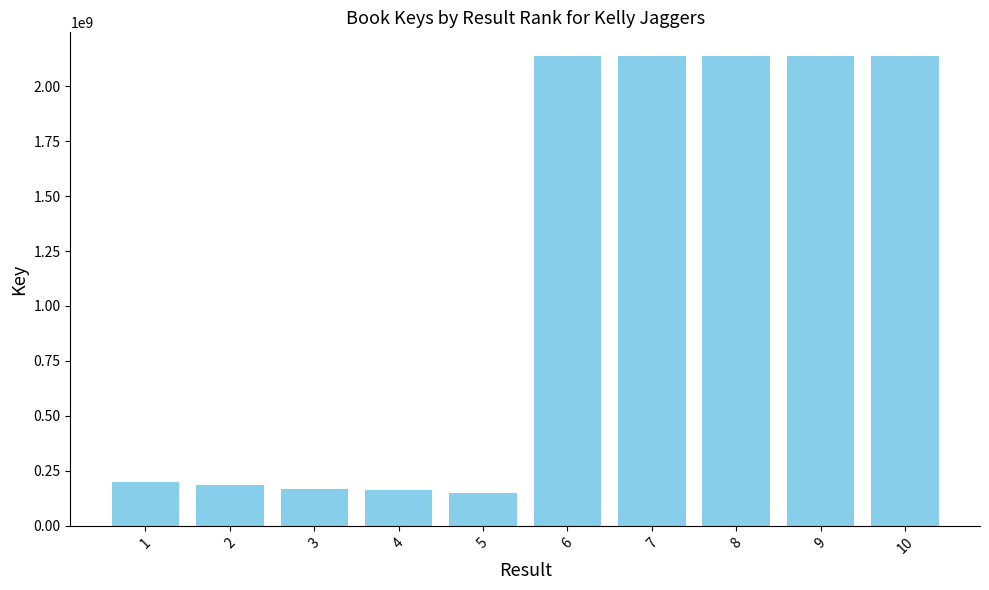

The value at 4 is 264304415. True or false?

False